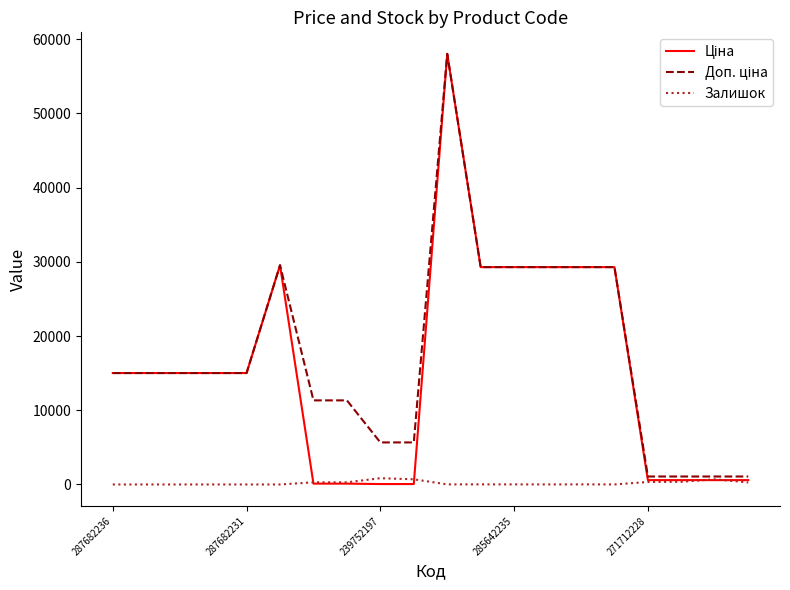

What is the greatest value displayed?

58037.0